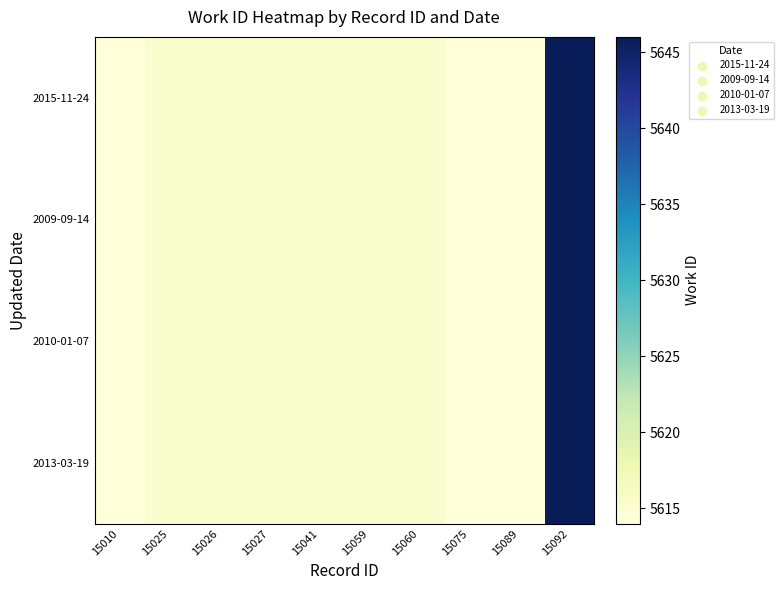

Which series has the largest total across all categories?

2015-11-24